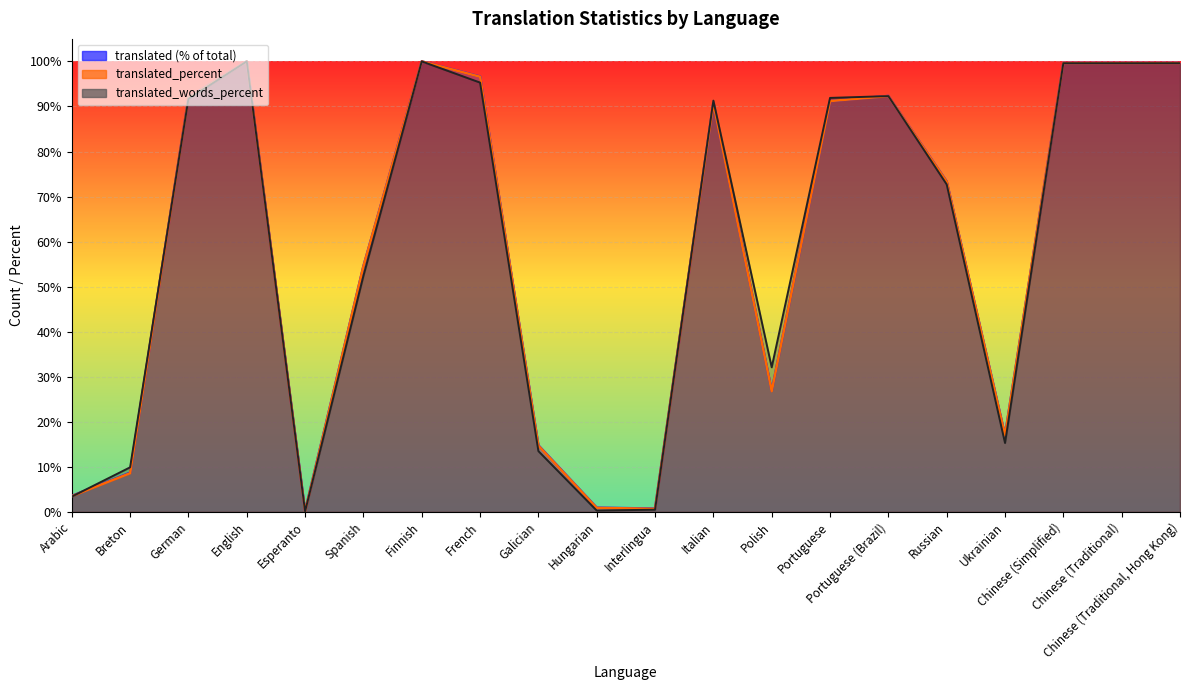

Which category has the highest value across all series?

English